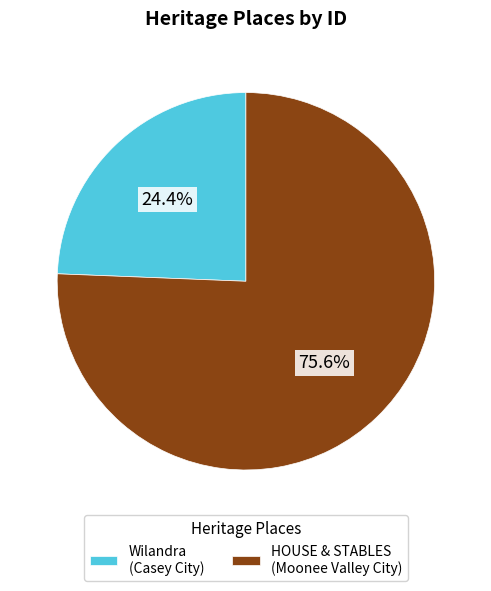

What percentage is NOT represented by Wilandra?

75.6%